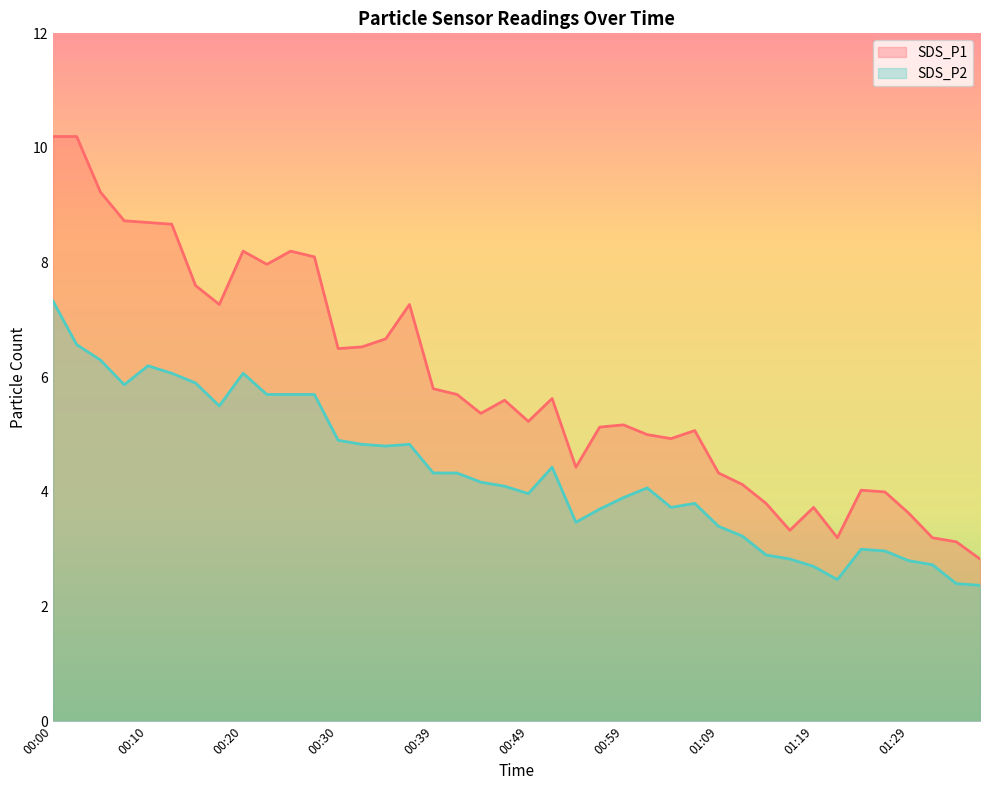

The SDS_P2 series shows 0.9 at 00:57. True or false?

False